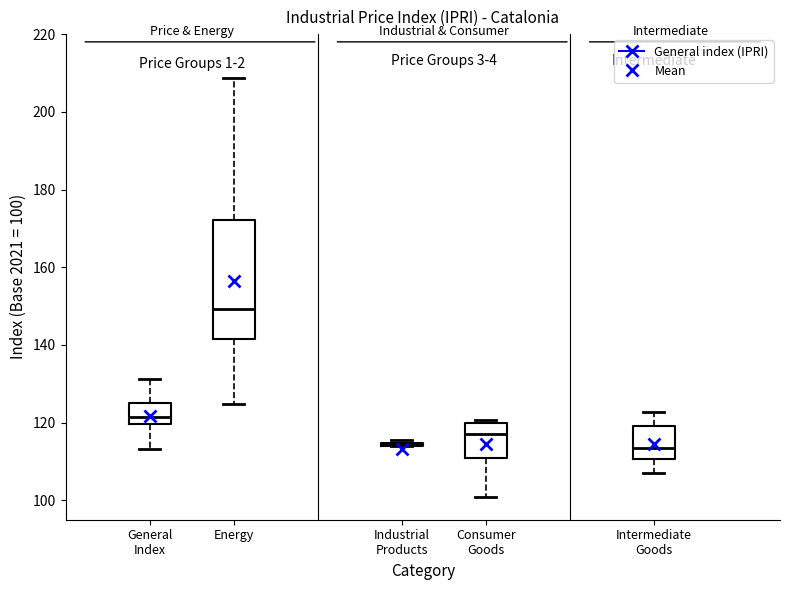

Reading left to right, read every box against the y-axis: the position of its median line, the range the box covers, and the ends of its whiskers. The values are not printed on the chart, so give them approximately, as read against the axis.

General Index: median 122, box 120 to 126, whiskers 114 to 132
Energy: median 150, box 142 to 172, whiskers 124 to 208
Industrial Products: box collapsed to a line at 114, whiskers 114 to 116
Consumer Goods: median 118, box 110 to 120, whiskers 100 to 120 (just above the box's upper edge)
Intermediate Goods: median 114, box 110 to 120, whiskers 106 to 122